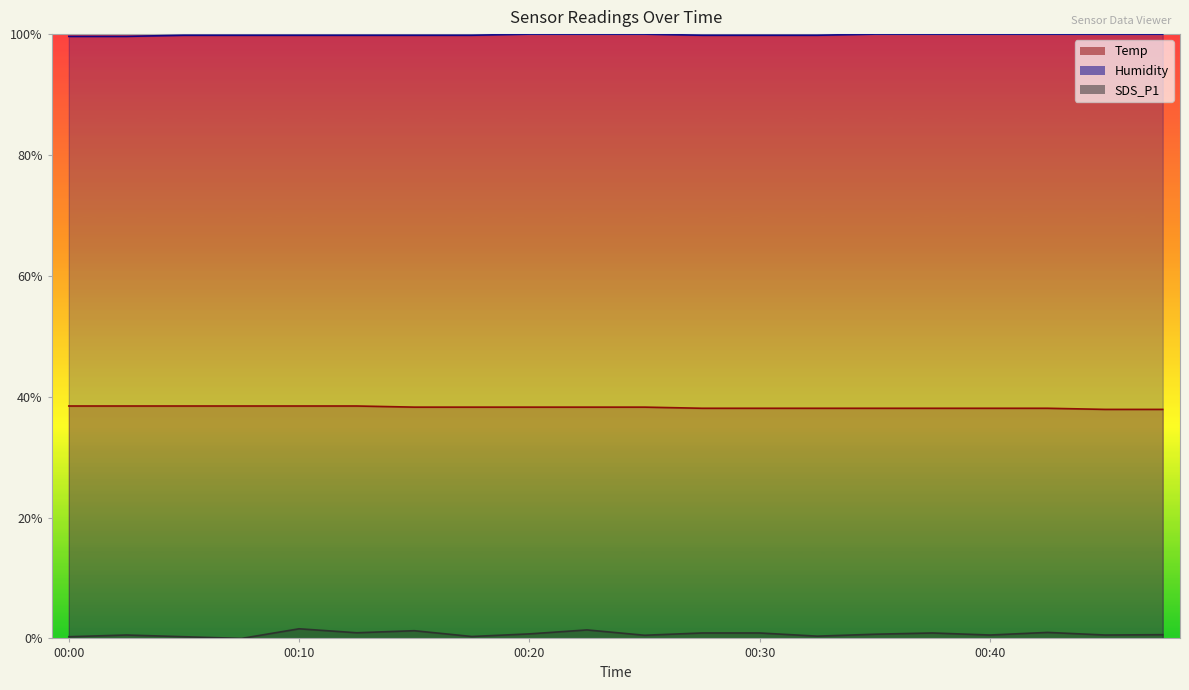

Reading right to left, extract all data points from this chart.

Temp: 0.4	0.4	0.4	0.4	0.4	0.4	0.4	0.4	0.4	0.4	0.4	0.4	0.4	0.4	0.4	0.4	0.4	0.4	0.4	0.4
Humidity: 1.0	1.0	1.0	1.0	1.0	1.0	1.0	1.0	1.0	1.0	1.0	1.0	1.0	1.0	1.0	1.0	1.0	1.0	1.0	1.0
SDS_P1: 0.0	0.0	0.0	0.0	0.0	0.0	0.0	0.0	0.0	0.0	0.0	0.0	0.0	0.0	0.0	0.0	0.0	0.0	0.0	0.0